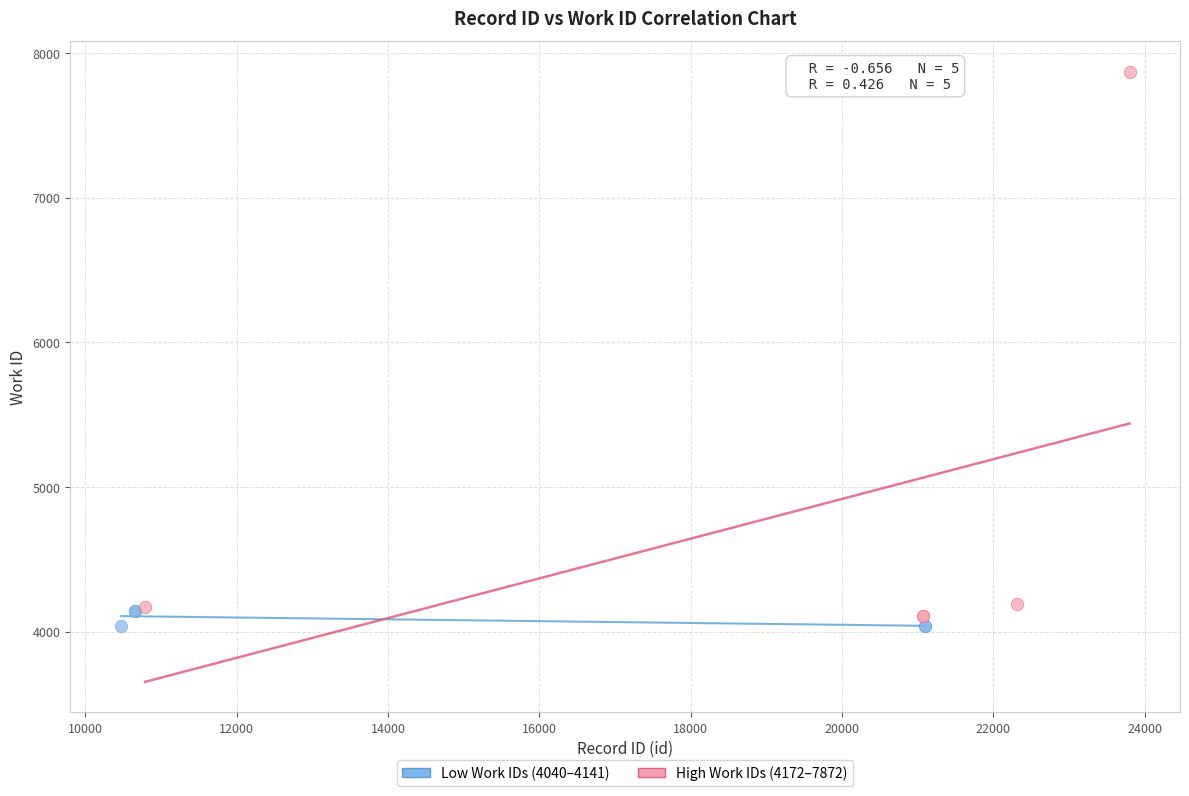

Which series has the largest Y range (max minus min)?

High Work IDs (4172–7872)